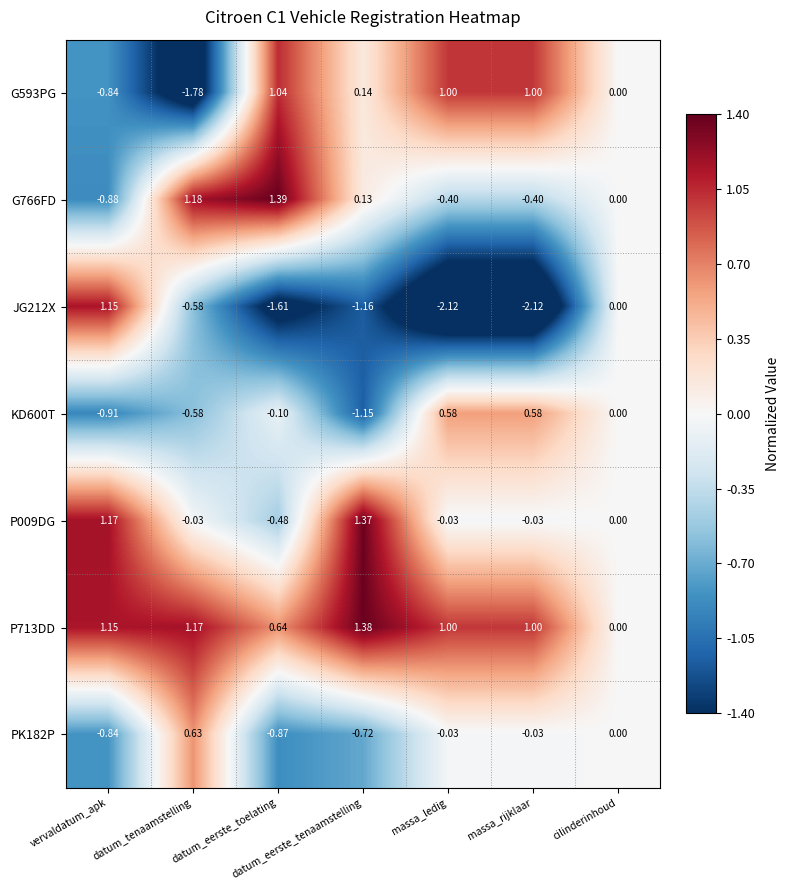

Is the value of KD600T at massa_rijklaar greater than the value of P713DD at vervaldatum_apk?

No